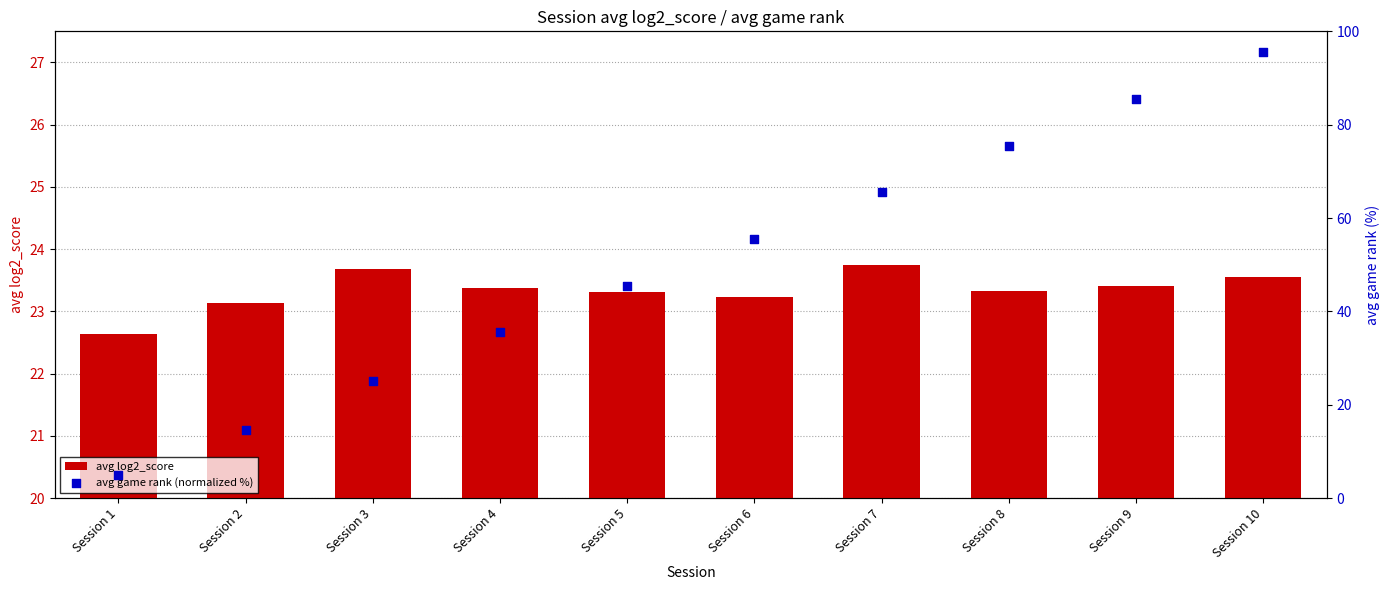

Which series contains the highest Y value?

avg game rank (normalized %)